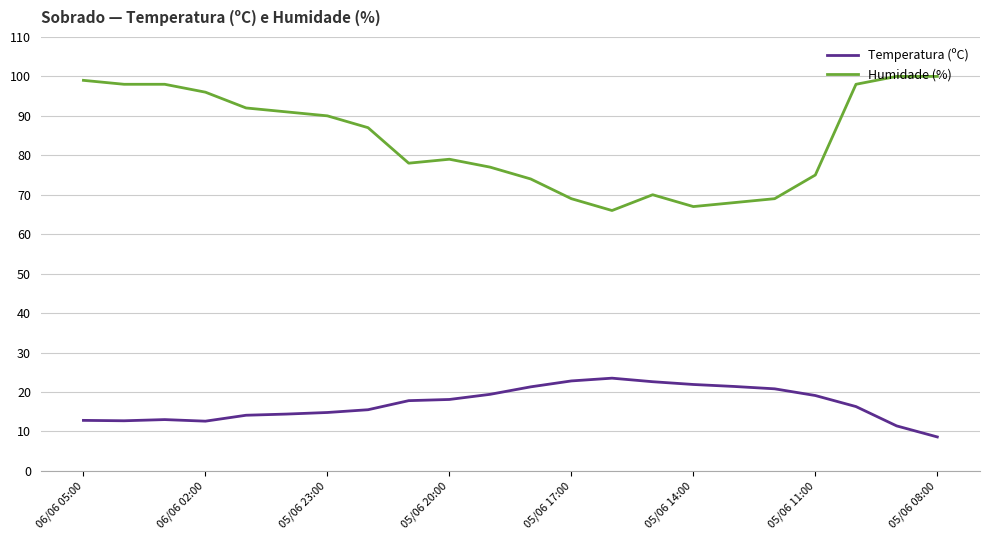

What is the highest value of the Temperatura (ºC) series?

23.5